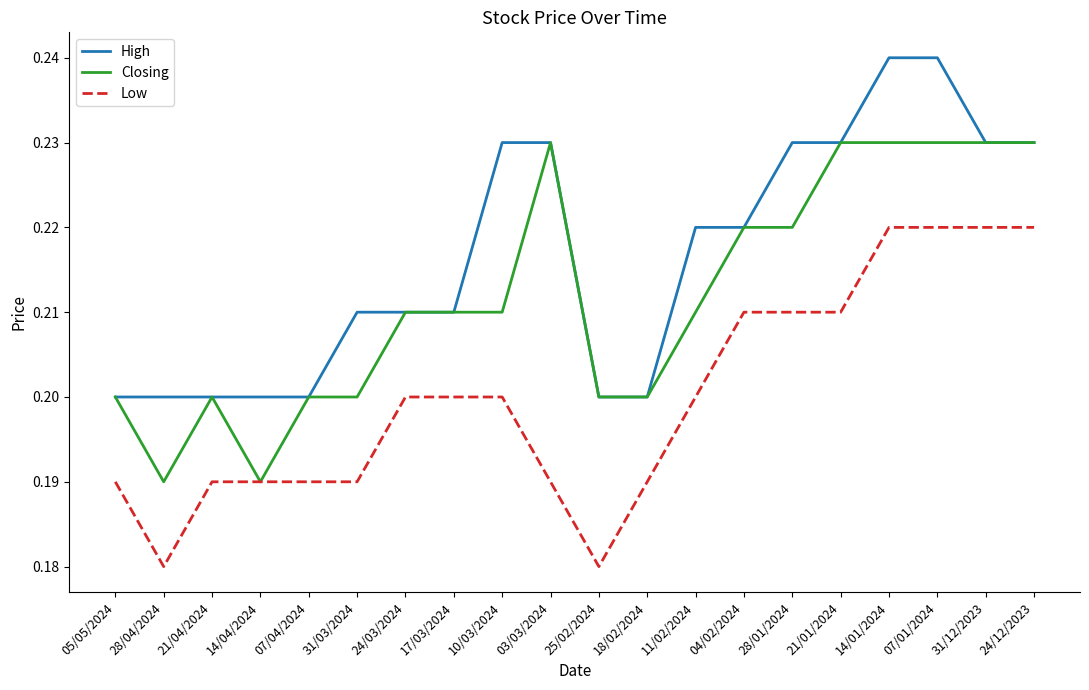

Does the chart have visible grid lines?

No